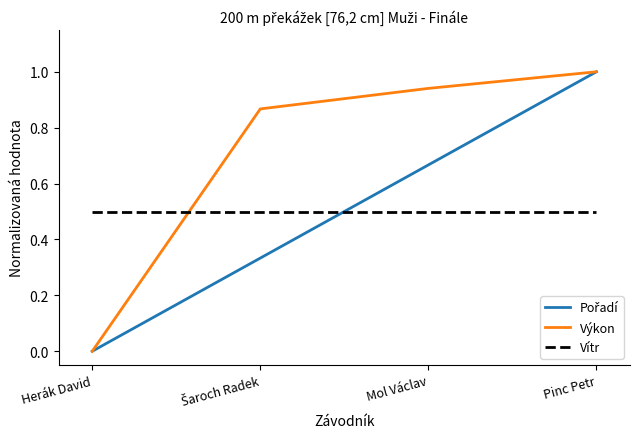

What is the difference between the highest and lowest values at Mol Václav?

0.4